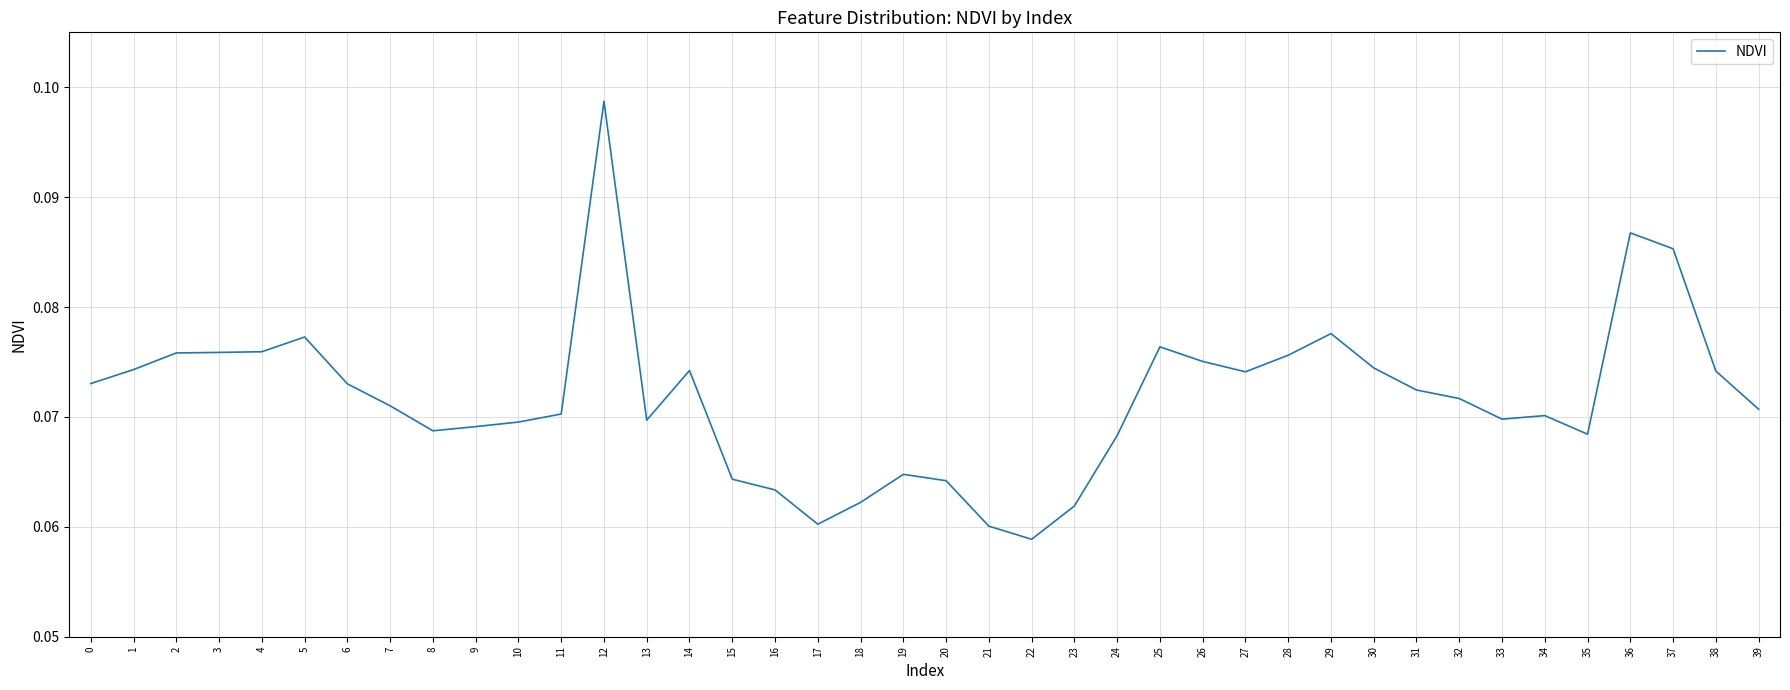

The chart shows a value of 0.0 at 9. True or false?

False